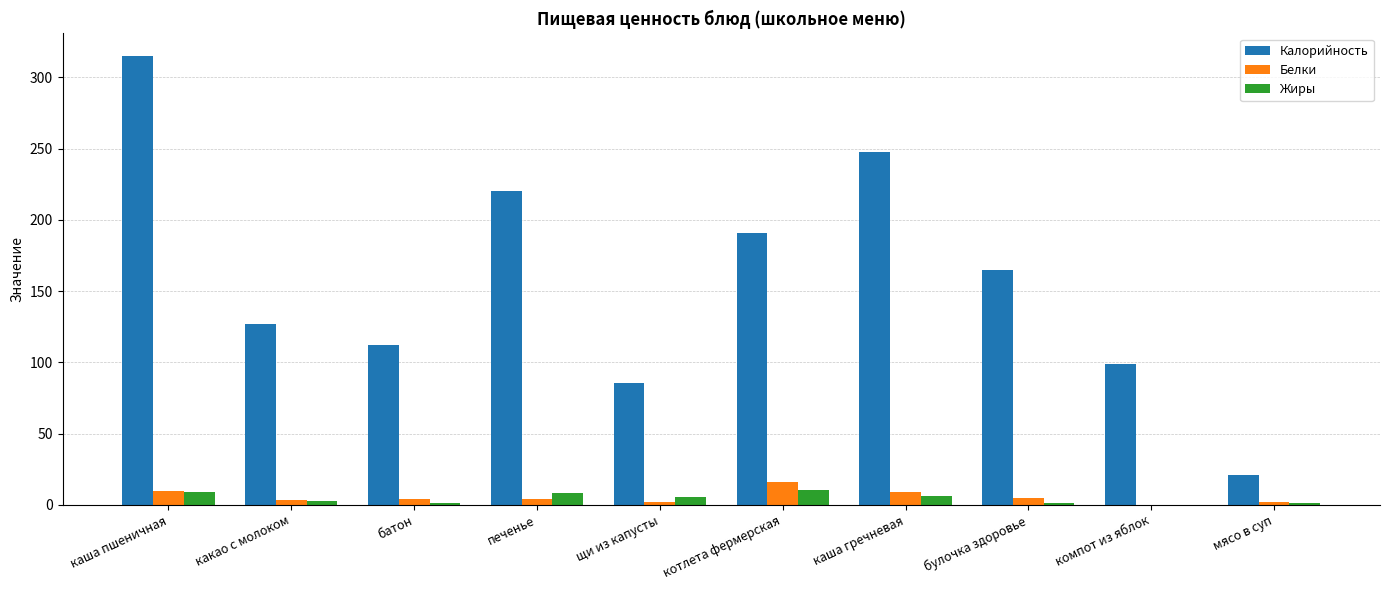

What is the sum of all Жиры values?

44.5